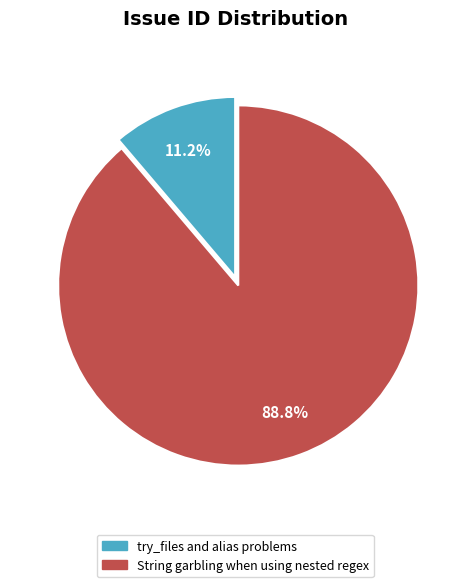

True or false: try_files and alias problems accounts for 5% of the total.

False